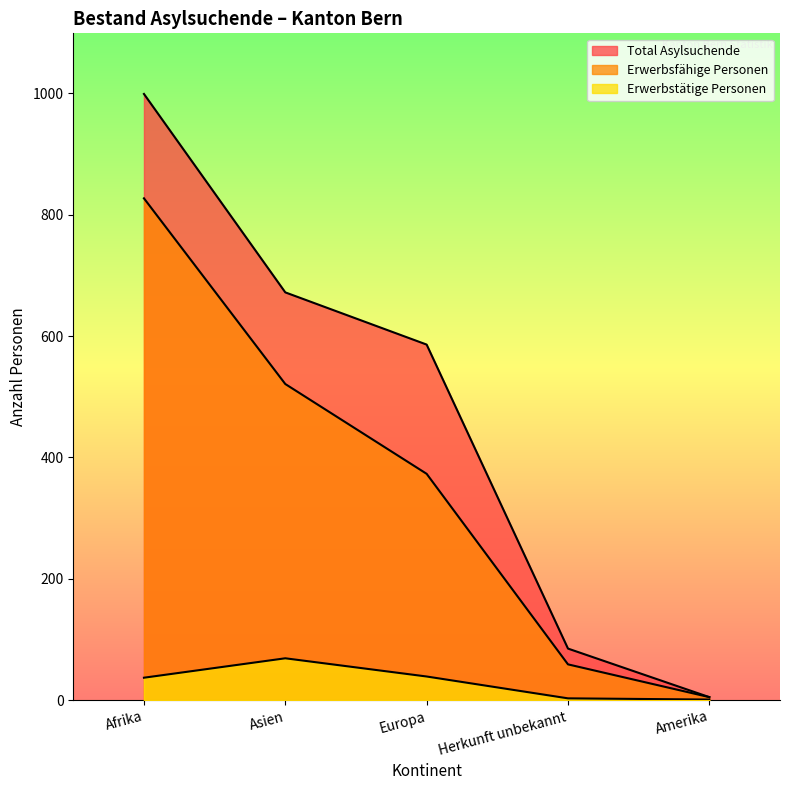

What is the total value across all series at Afrika?

1863